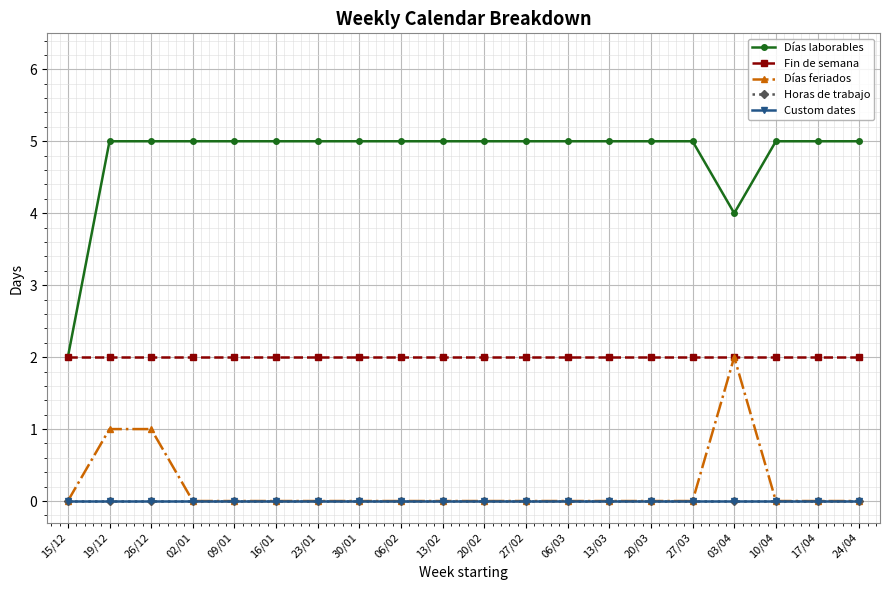

True or false: Fin de semana and Días laborables cross at least once.

False